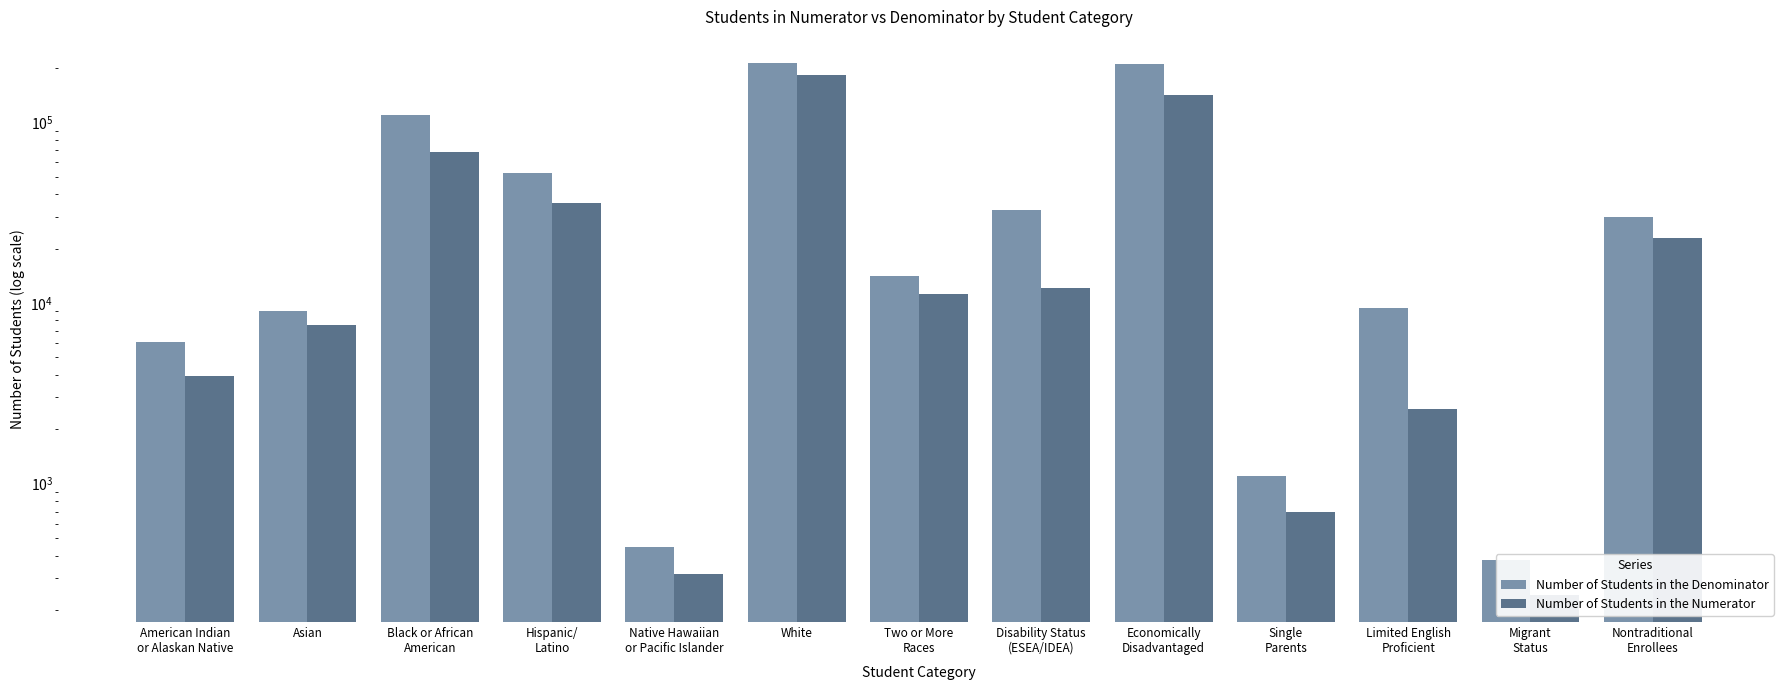

How many bars are there in total?

26